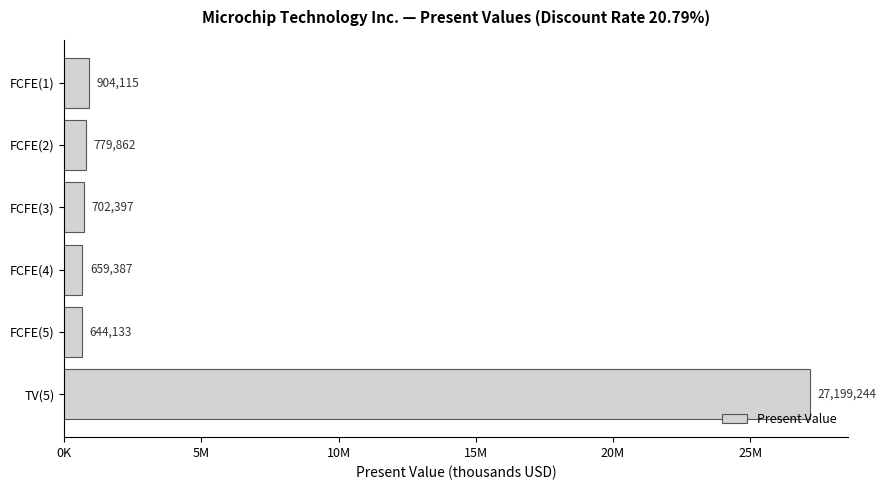

Does the chart contain any negative values?

No